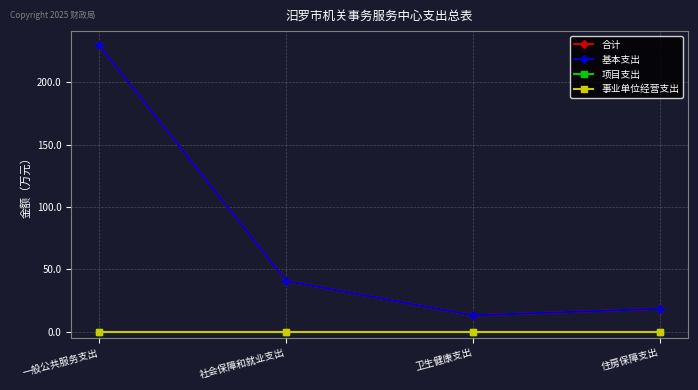

What is the difference between the maximum and minimum values in the 基本支出 series?

216.7